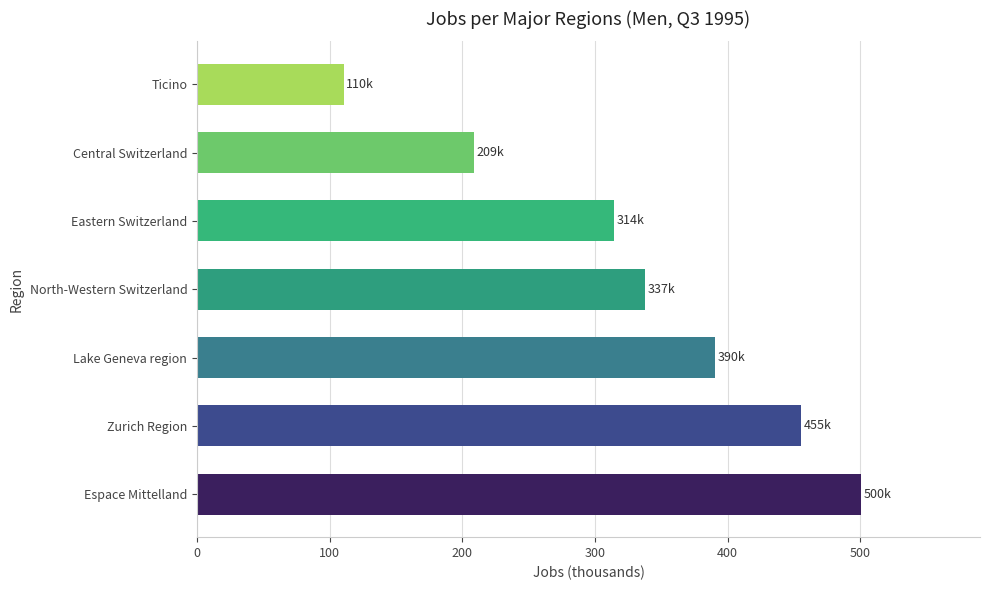

At which label is the value closest to 305323?

Eastern Switzerland